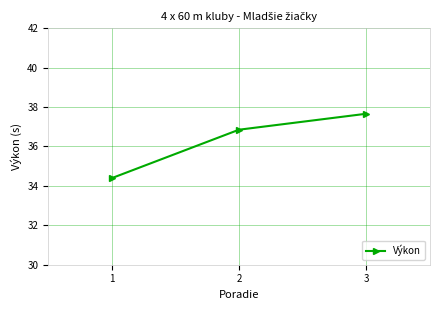

What is the value of the 3rd point from the left?

37.7